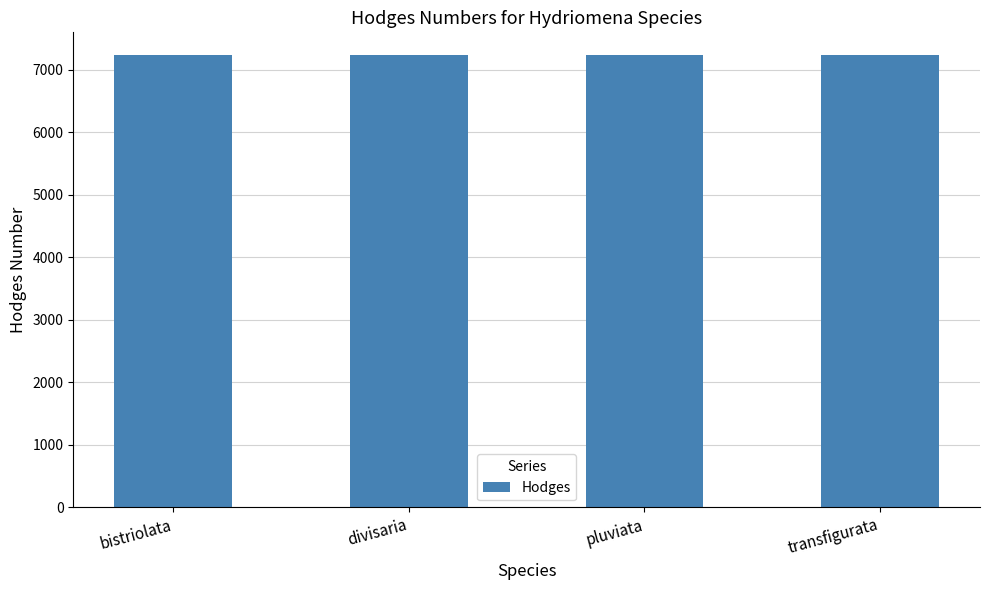

How many categories are shown in the chart?

4